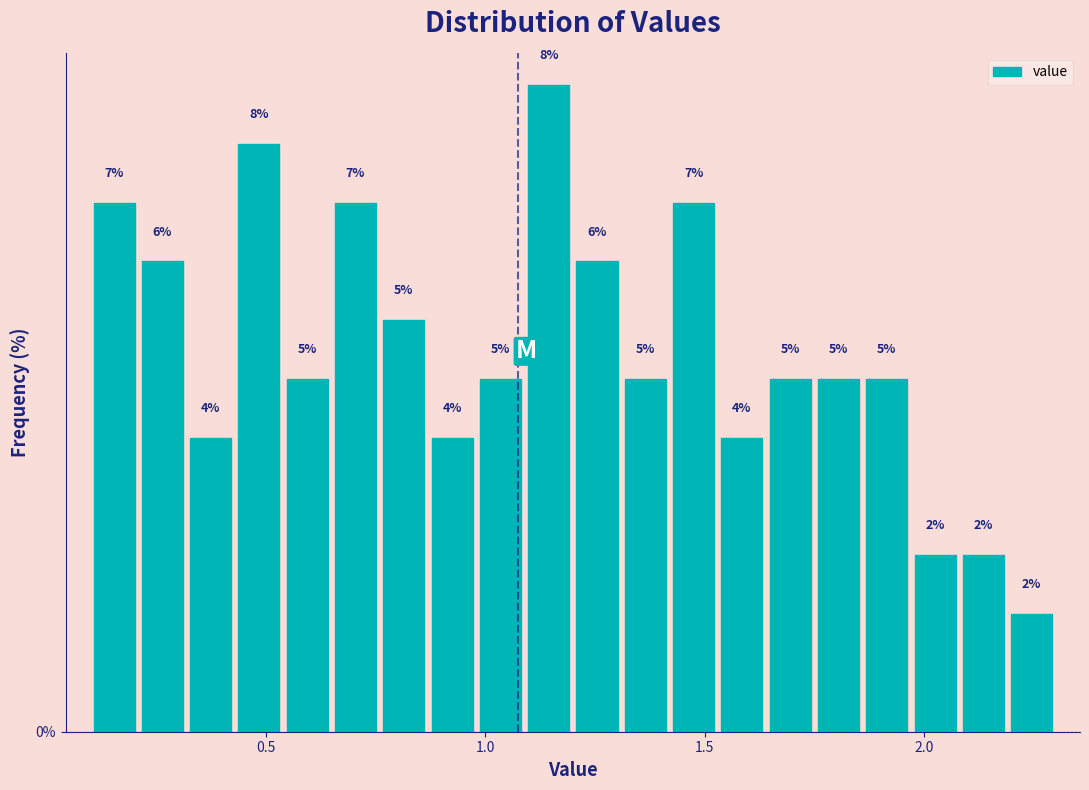

Read against the x-axis, roughly where is the centre of the tallest bar?

1.15